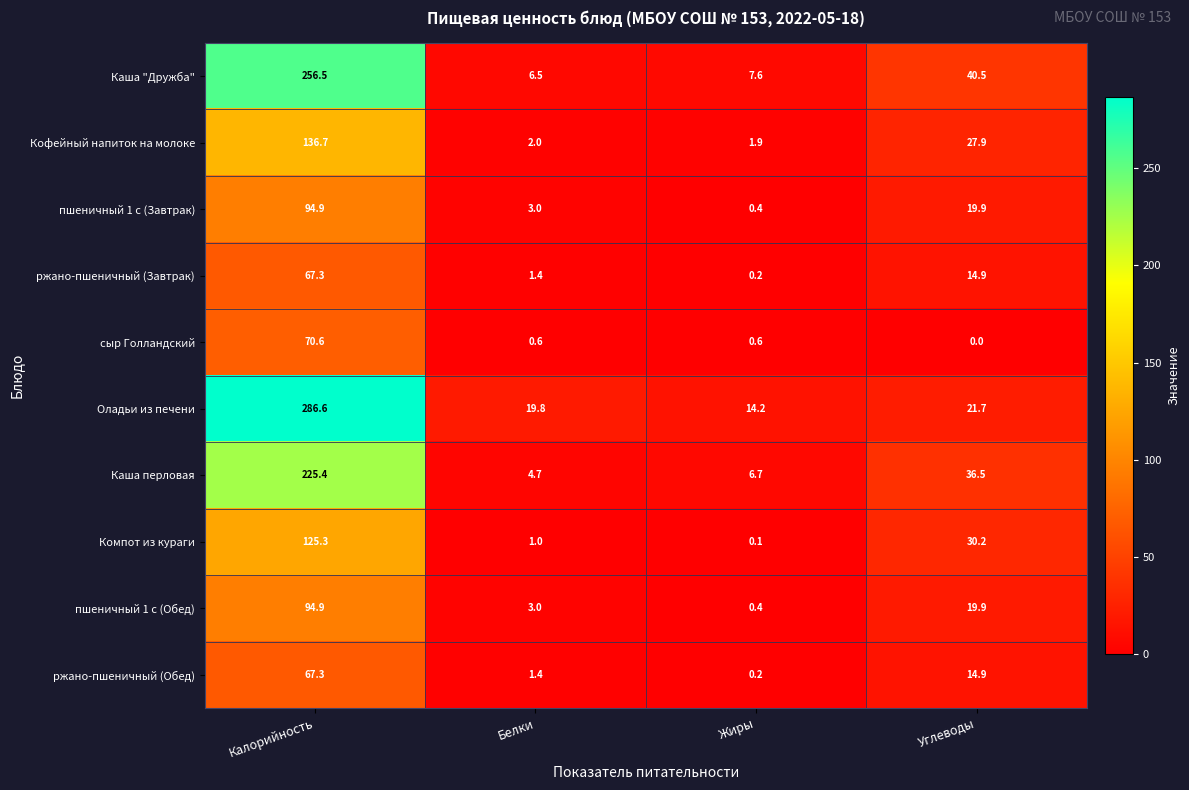

Which series has the largest total across all categories?

Оладьи из печени